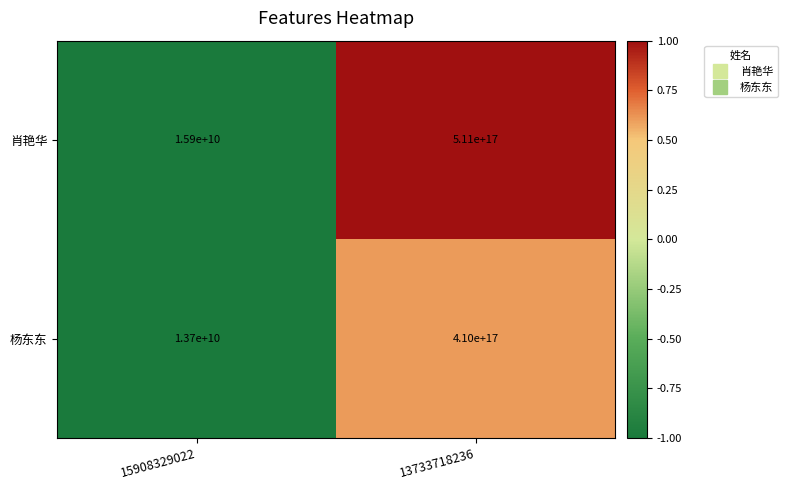

Rank the series by their maximum value, from highest to lowest.

肖艳华, 杨东东